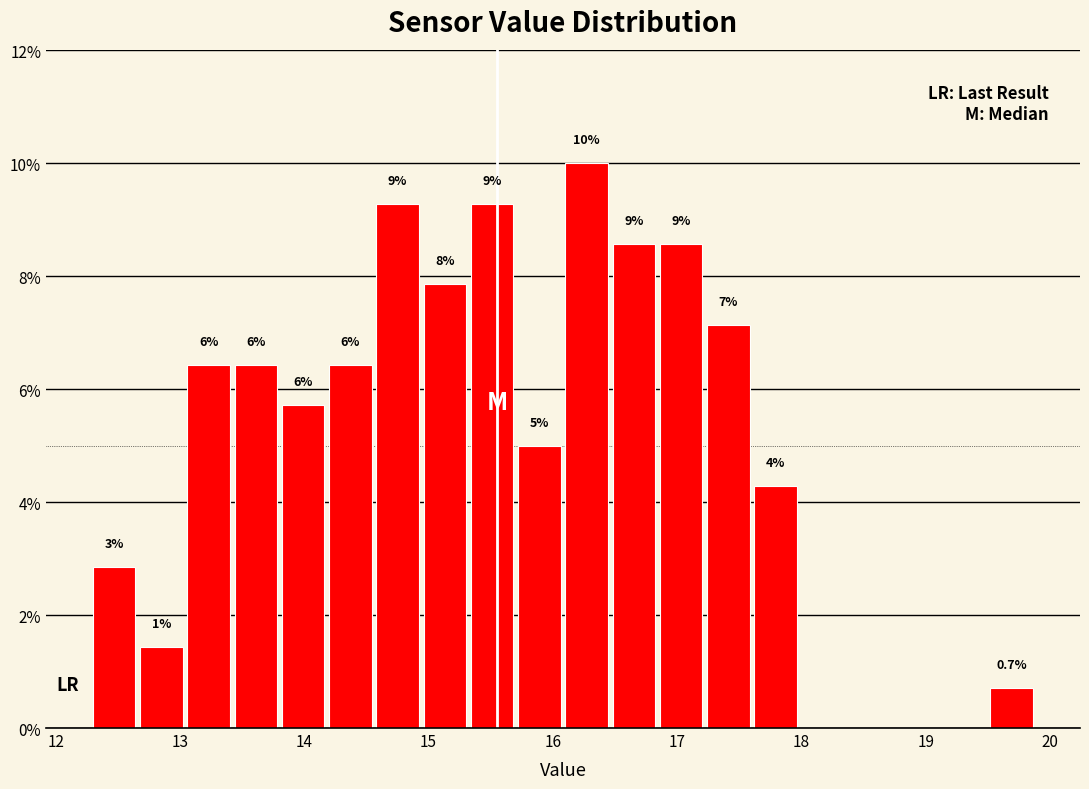

Around what value on the x-axis is the tallest bar? Give the approximate position of its centre, as read against the axis.

16.3